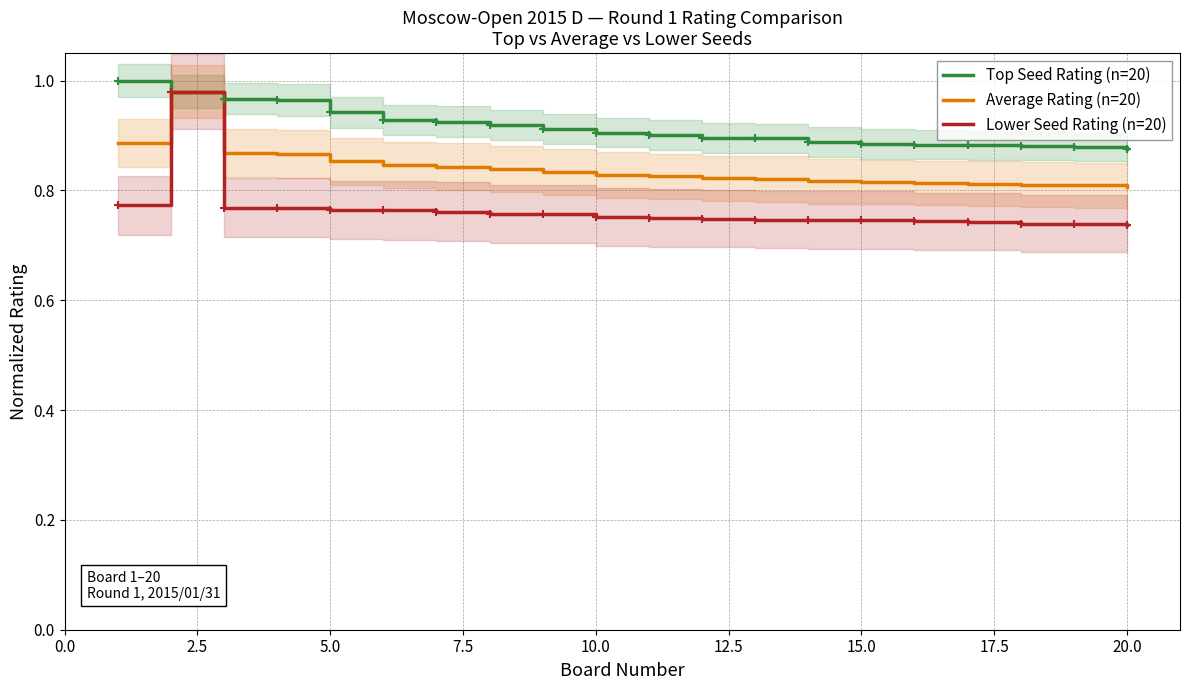

The Average Rating (n=20) series shows 1.5 at 15.0. True or false?

False